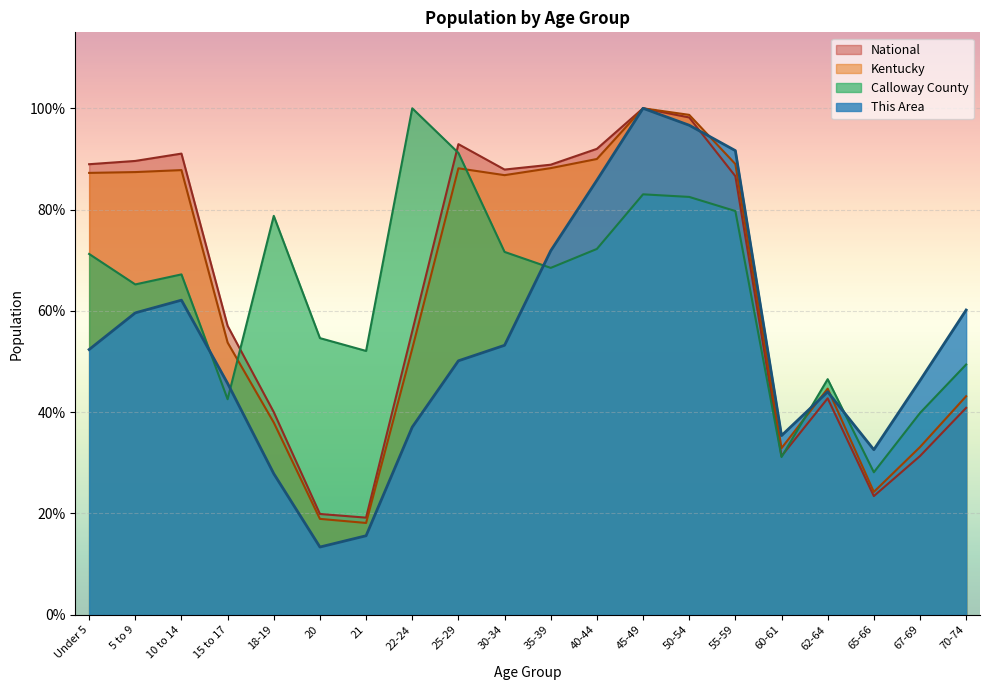

At 21, list the series in order from largest to smallest.

Calloway County, National, Kentucky, This Area